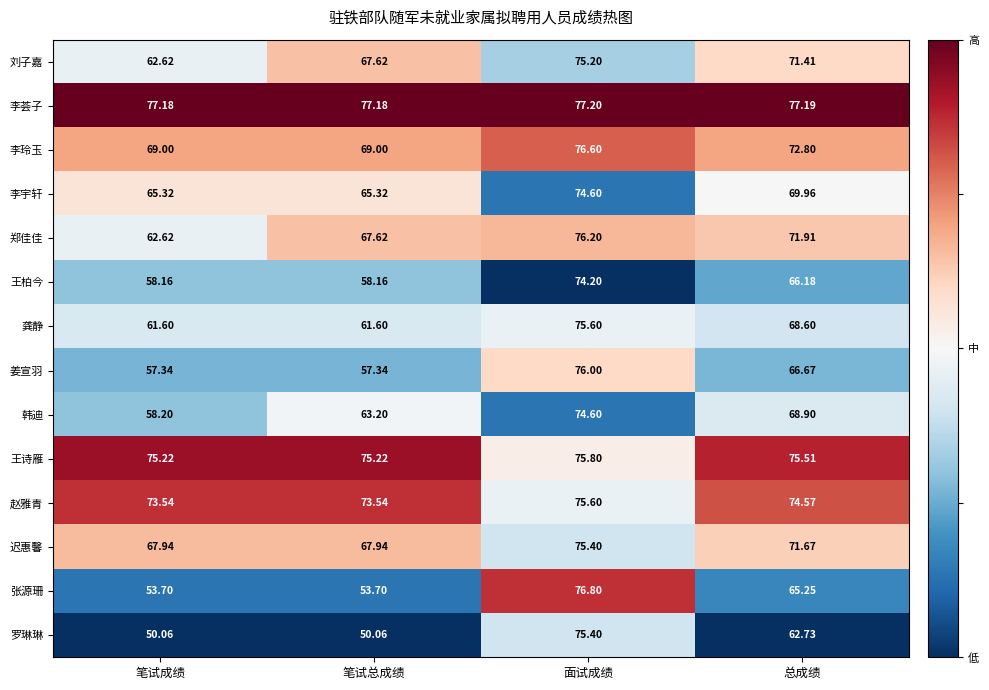

Which series has the largest range (max minus min)?

罗琳琳